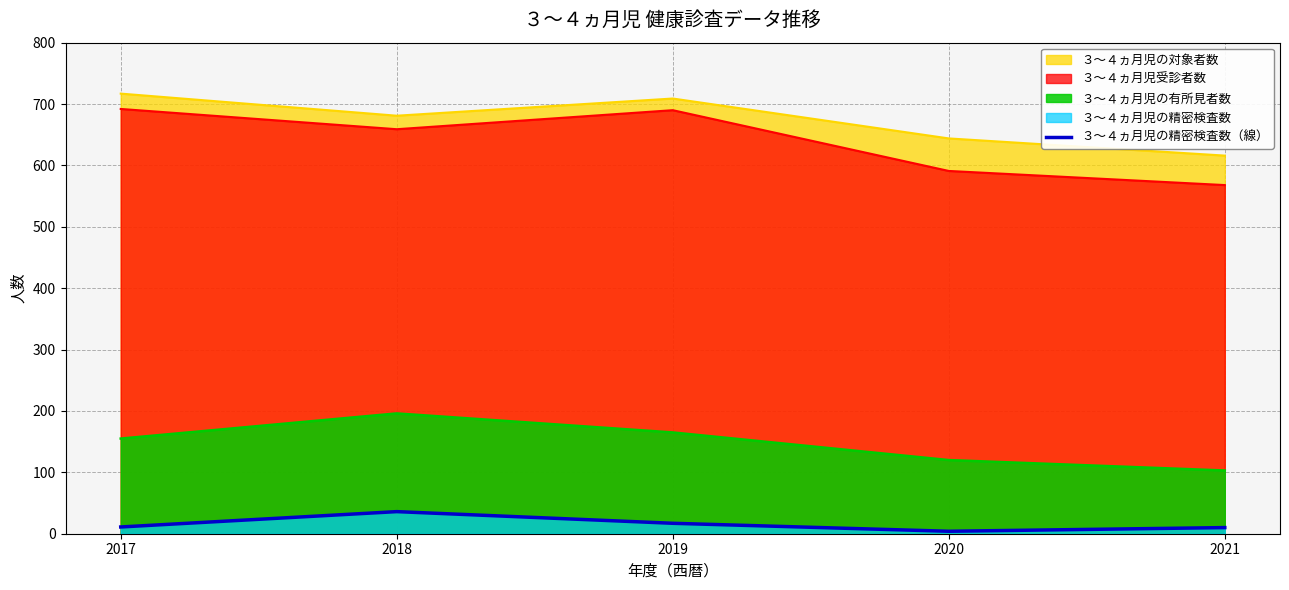

What is the ratio of the value at 2018 to the value at 2020?

9.0